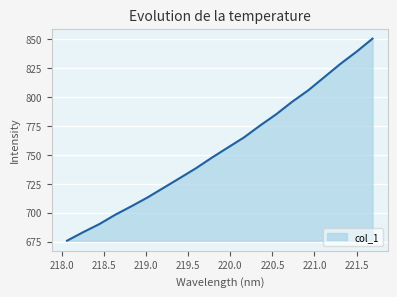

What is the smallest value displayed?

675.8